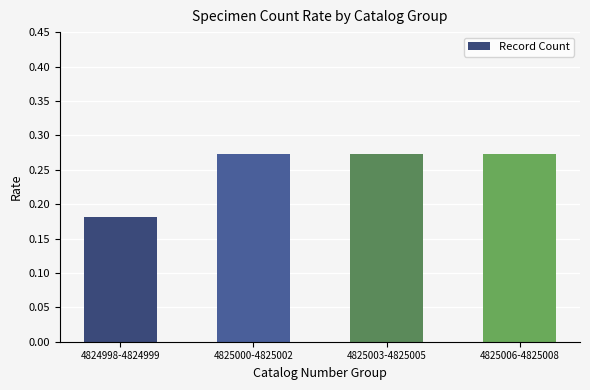

Count the values in the range 0 to 1.

4